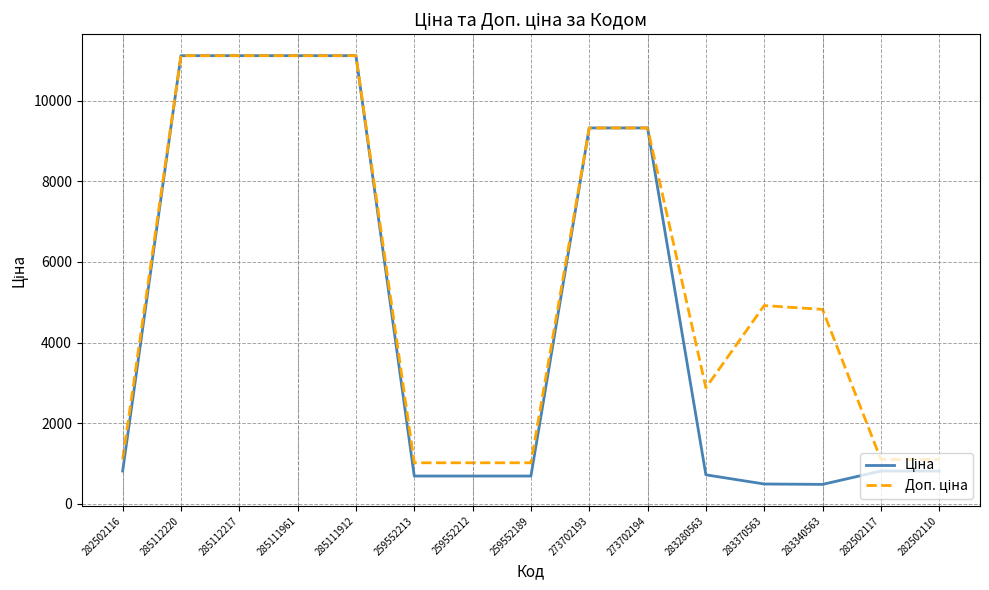

What is the greatest value displayed?

11113.6